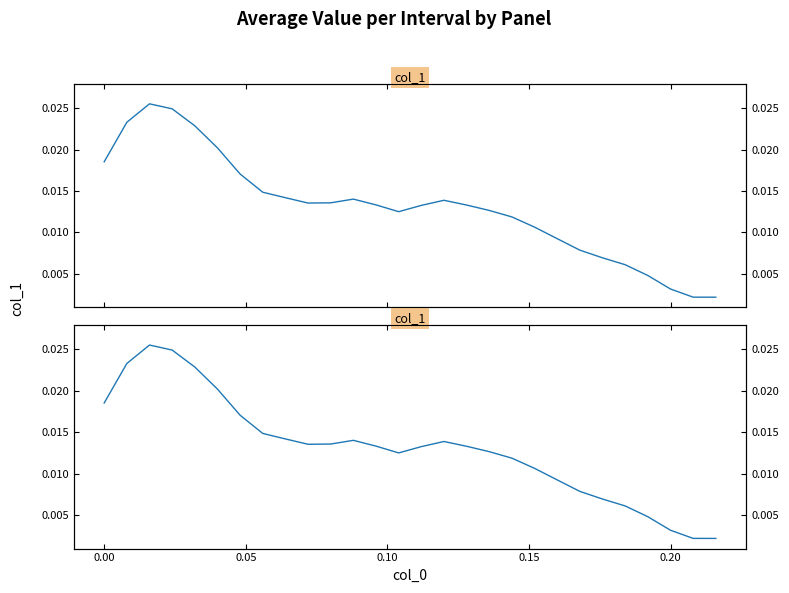

How many interior local valleys (lower than both neighbors) does the data have?

2